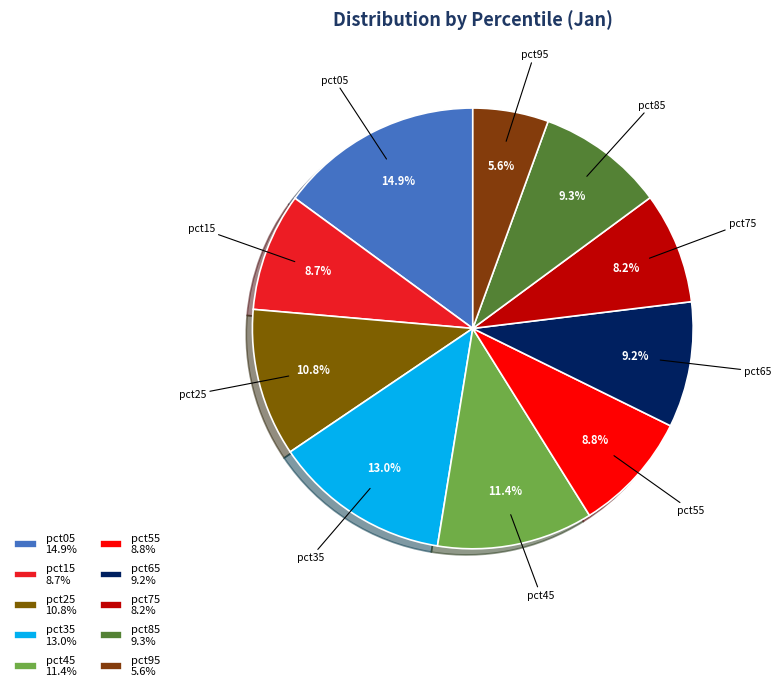

To the nearest percent, what is the difference between the largest and smallest slice percentages?

9%